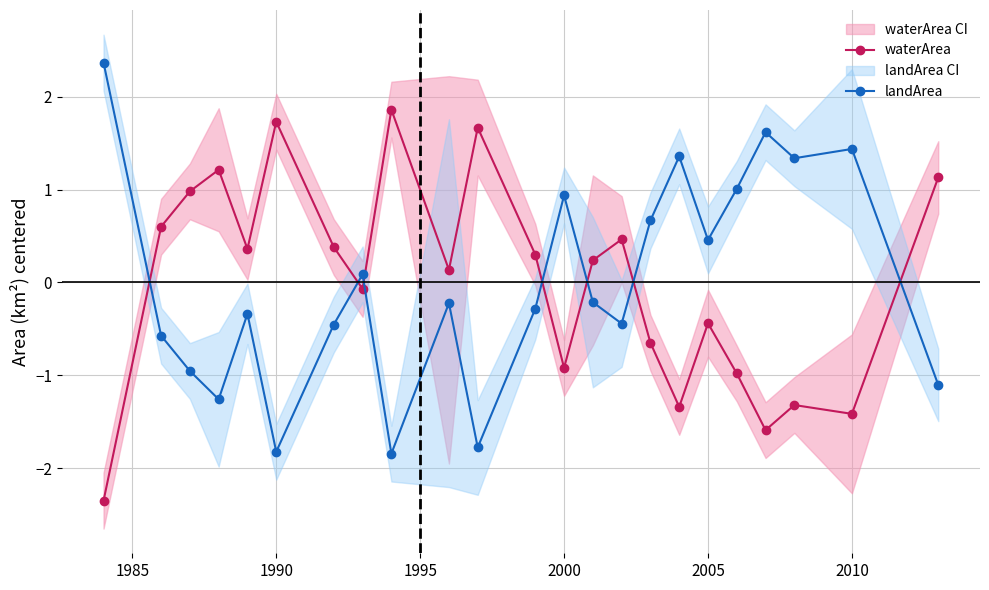

How many intersections are there between landArea and waterArea?

7